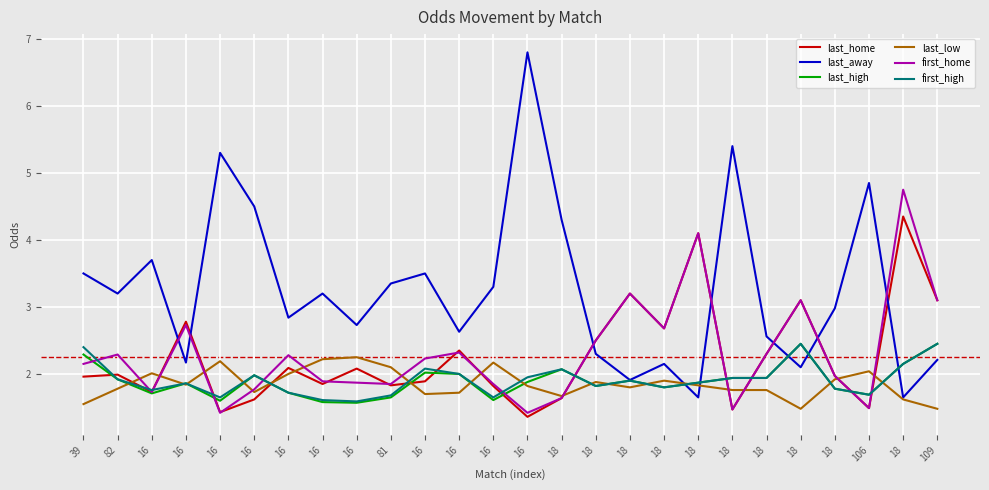

How many times do last_low and last_home cross each other?

12